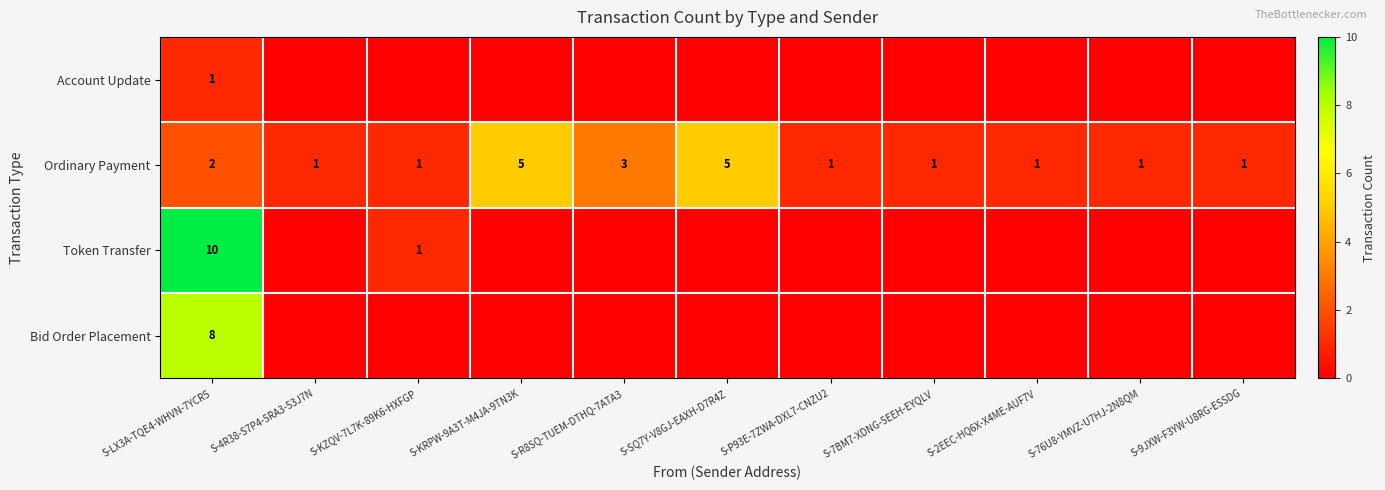

What is the sum of all Ordinary Payment values?

22